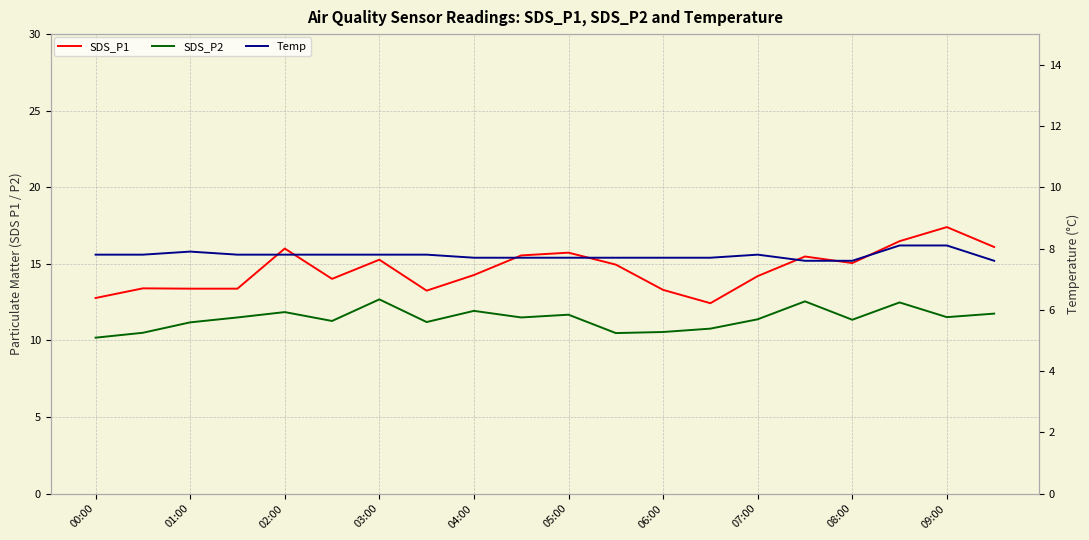

How many values in the SDS_P1 series are below 14?

7